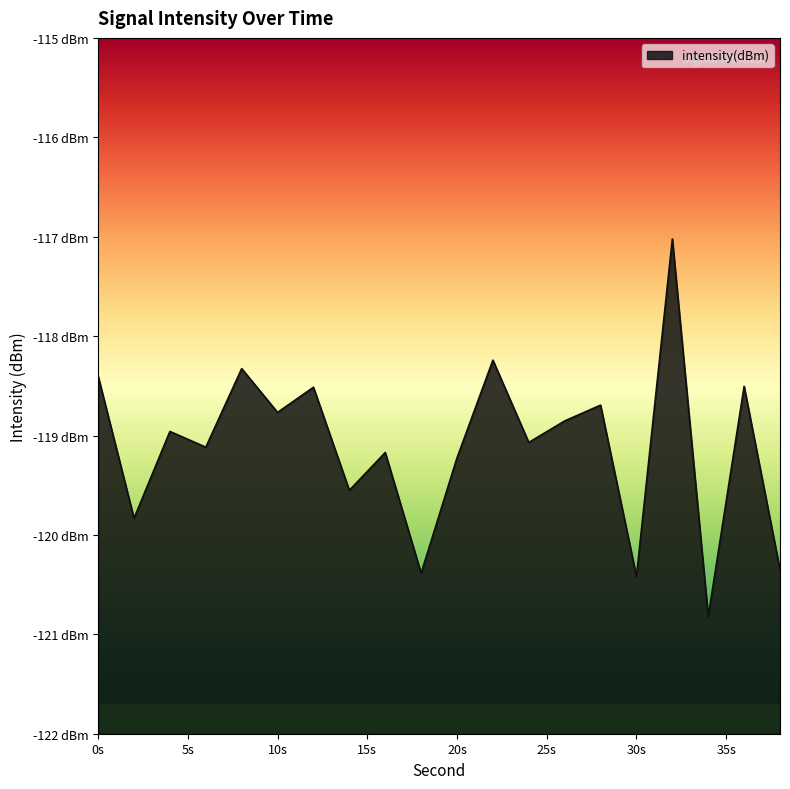

At which label is the value closest to -118?

22